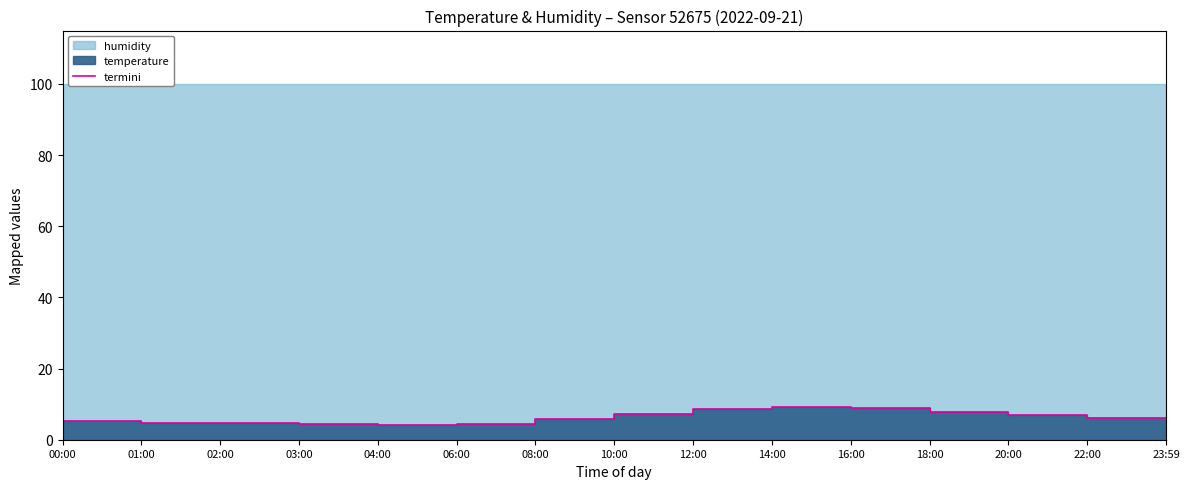

What is the label of the 8th point from the left?

10:00